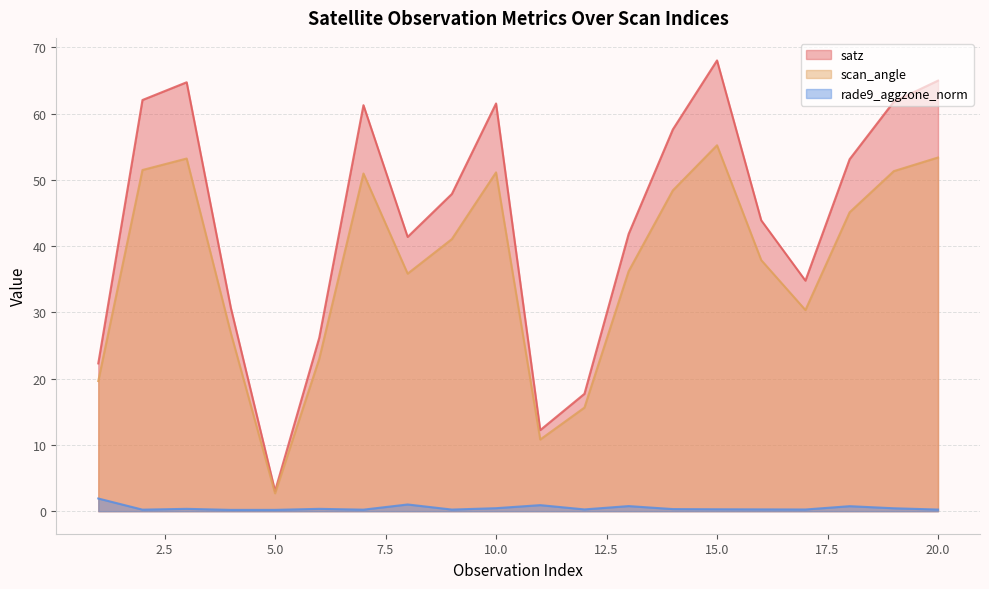

Which series has the widest spread of values?

satz